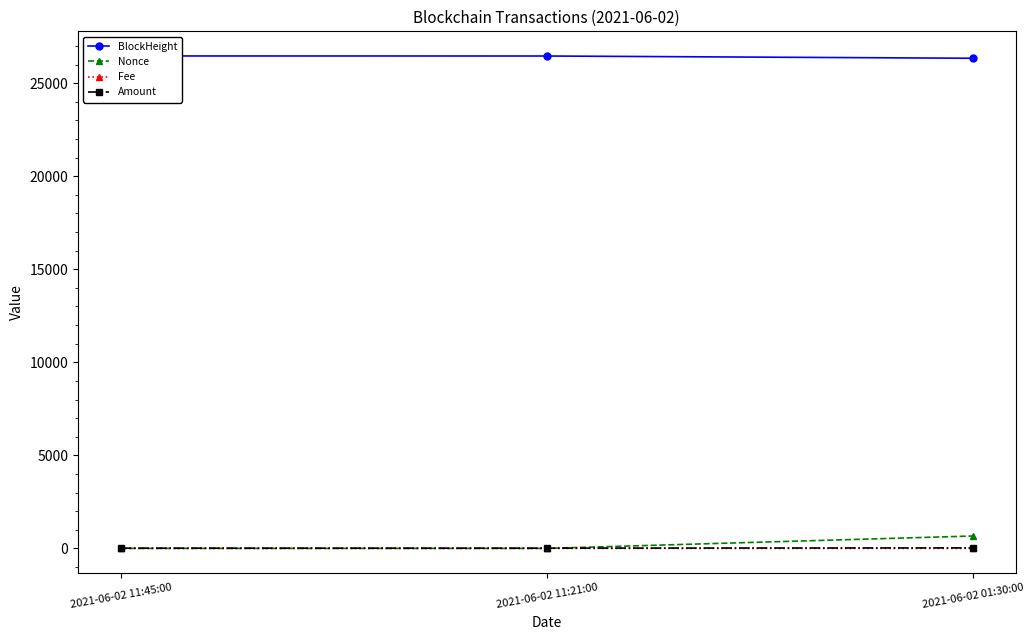

True or false: Amount has a value of 13.0 at 2021-06-02 11:21:00.

True